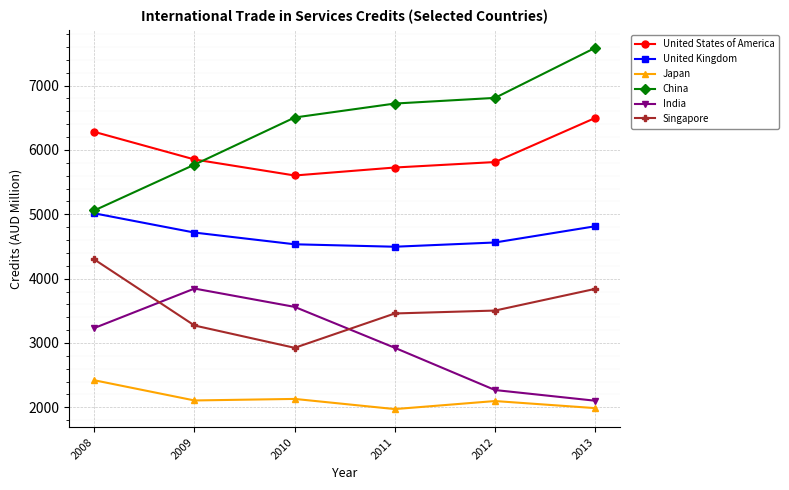

How many Singapore values are between 3272 and 3841?

4